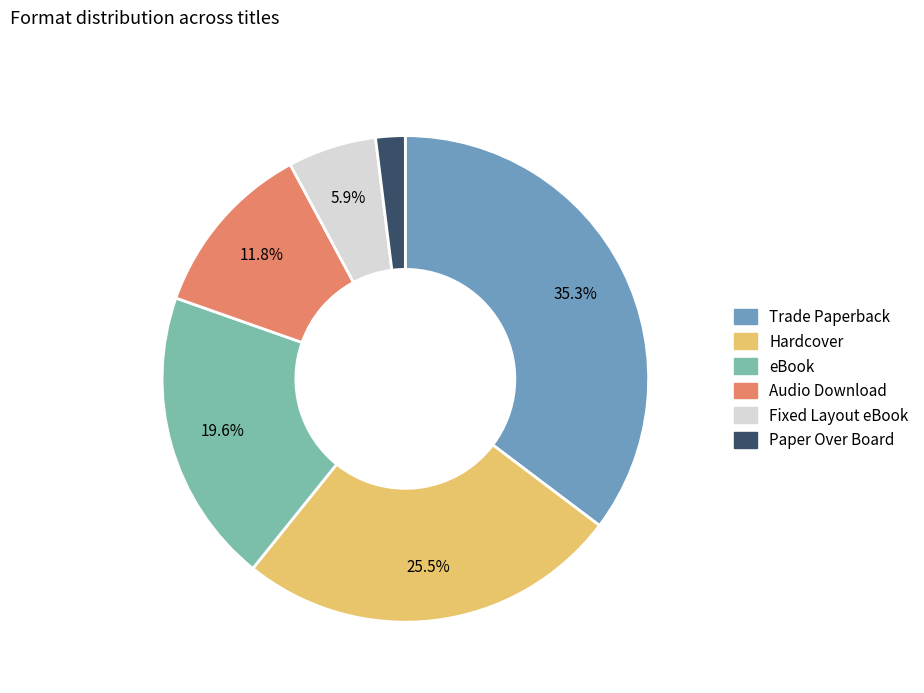

Rank the categories by value from highest to lowest.

Trade Paperback, Hardcover, eBook, Audio Download, Fixed Layout eBook, Paper Over Board